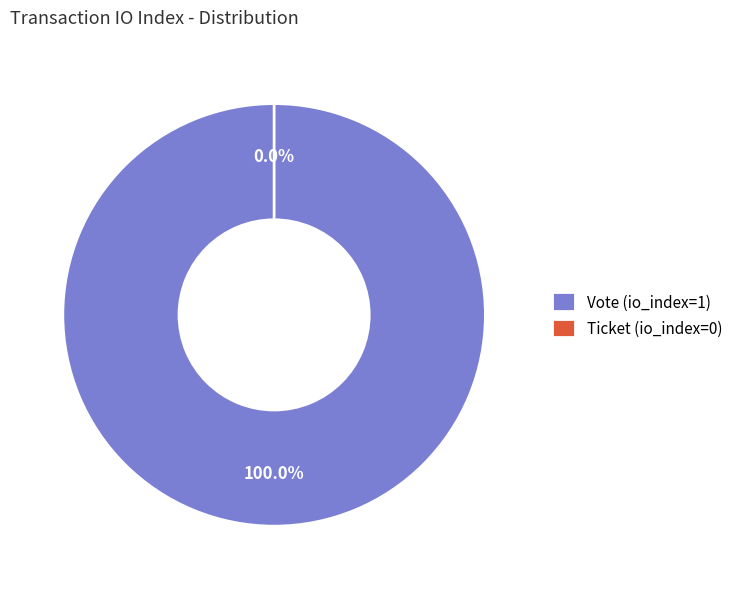

Is there any slice that represents more than half of the pie?

Yes